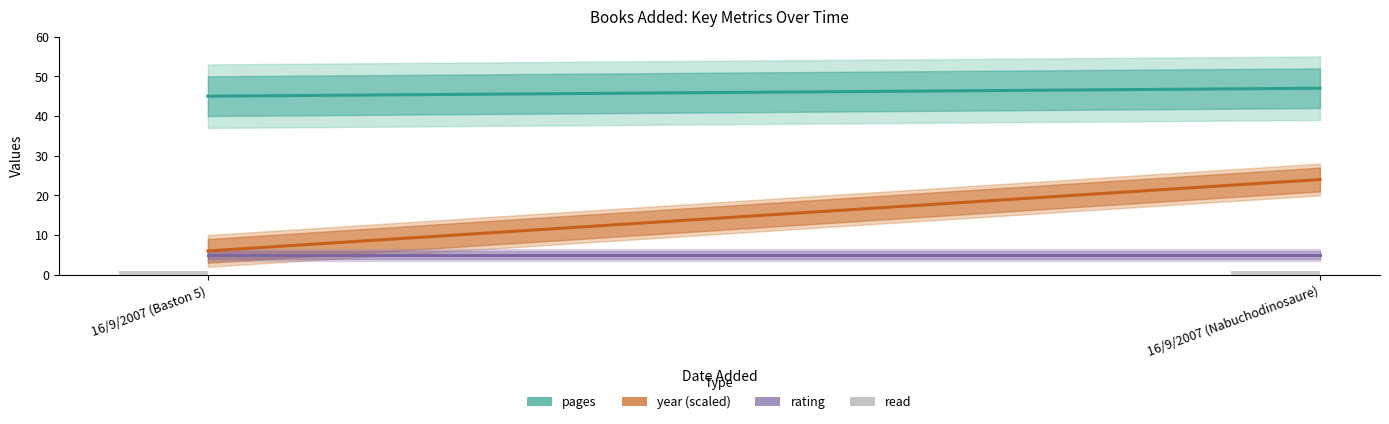

What are all the series names shown in the legend?

pages, year (scaled), rating, read